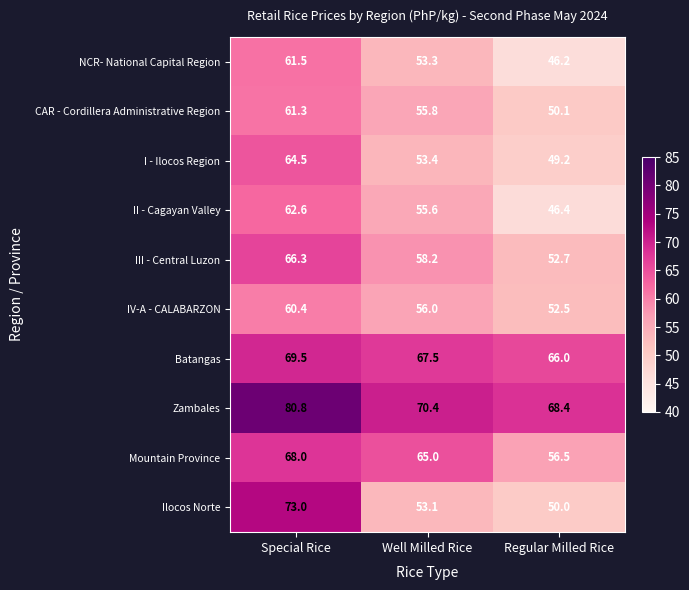

Reading right to left, extract all data points from this chart.

NCR- National Capital Region: 46.2	53.3	61.5
CAR - Cordillera Administrative Region: 50.1	55.8	61.3
I - Ilocos Region: 49.2	53.4	64.5
II - Cagayan Valley: 46.4	55.6	62.6
III - Central Luzon: 52.7	58.2	66.3
IV-A - CALABARZON: 52.5	56.0	60.4
Batangas: 66.0	67.5	69.5
Zambales: 68.4	70.4	80.8
Mountain Province: 56.5	65.0	68.0
Ilocos Norte: 50.0	53.1	73.0